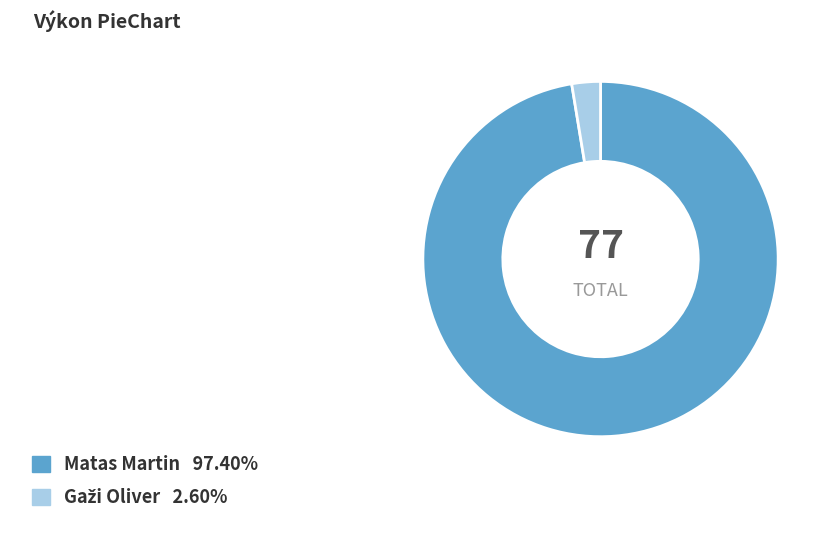

Which category has the biggest portion of the pie?

Matas Martin